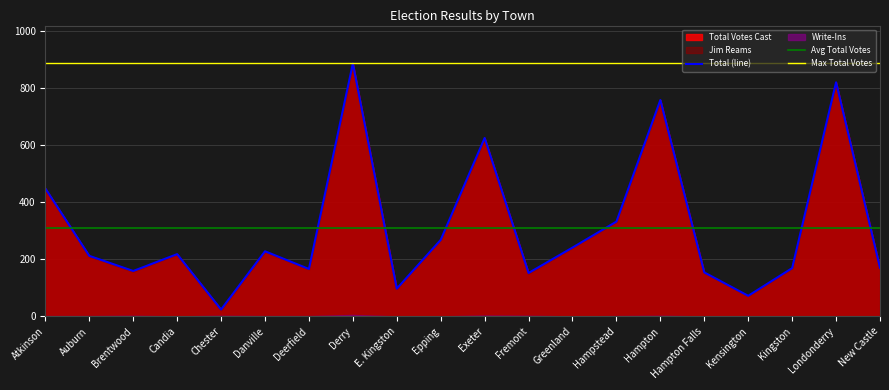

What is the average value of the Write-Ins series?

1